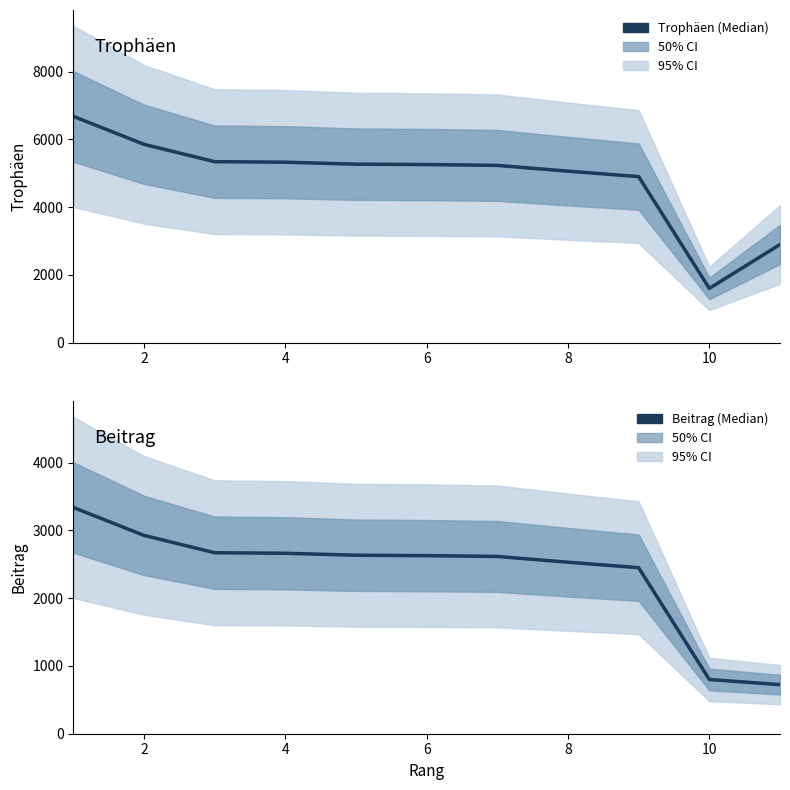

What is the average value of the Trophäen series?

4854